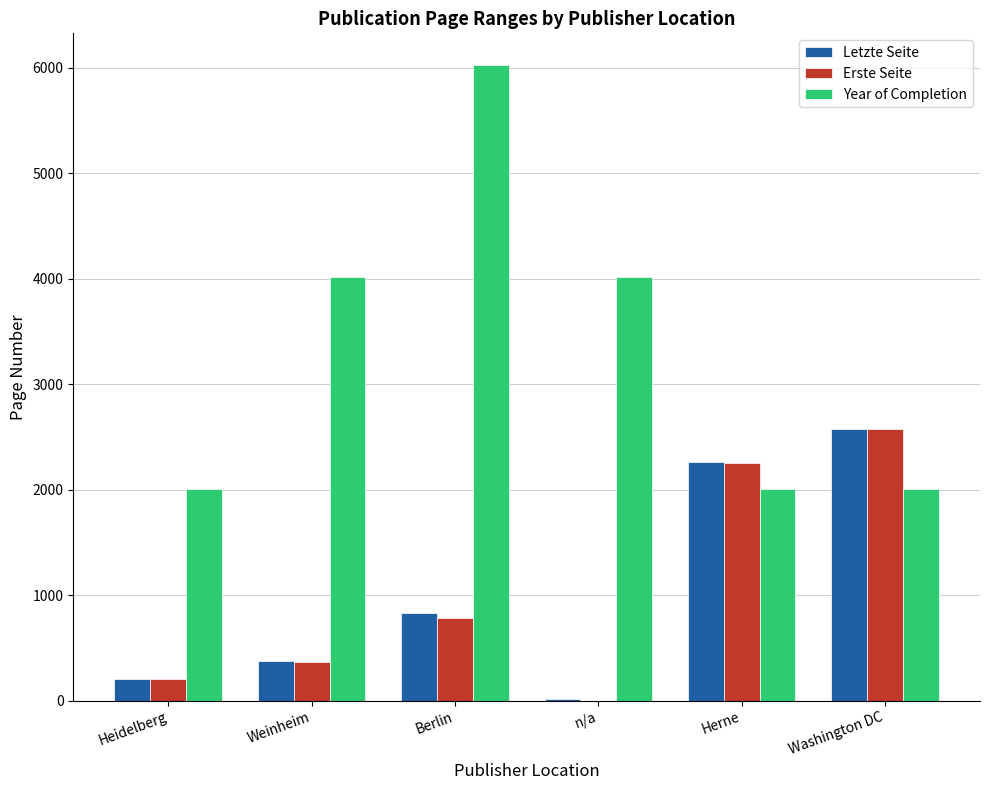

Does the chart contain stacked bars?

No